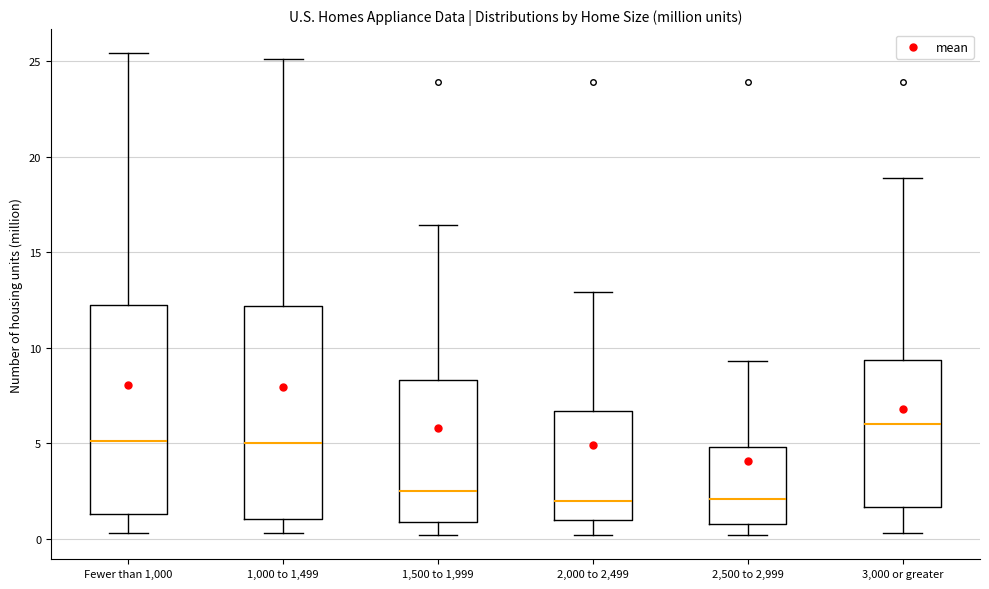

Reading left to right, transcribe this box plot: for each box, give where its median line is, the range the box spans, and where its two whiskers end, as read against the y-axis. The values are not printed on the chart, so give them approximately, as read against the axis.

Fewer than 1,000: median 5.0, box 1.5 to 12.5, whiskers 0.5 to 25.5
1,000 to 1,499: median 5.0, box 1.0 to 12.0, whiskers 0.5 to 25.0
1,500 to 1,999: median 2.5, box 1.0 to 8.5, whiskers 0.0 to 16.5
2,000 to 2,499: median 2.0, box 1.0 to 6.5, whiskers 0.0 to 13.0
2,500 to 2,999: median 2.0, box 1.0 to 5.0, whiskers 0.0 to 9.5
3,000 or greater: median 6.0, box 1.5 to 9.5, whiskers 0.5 to 19.0